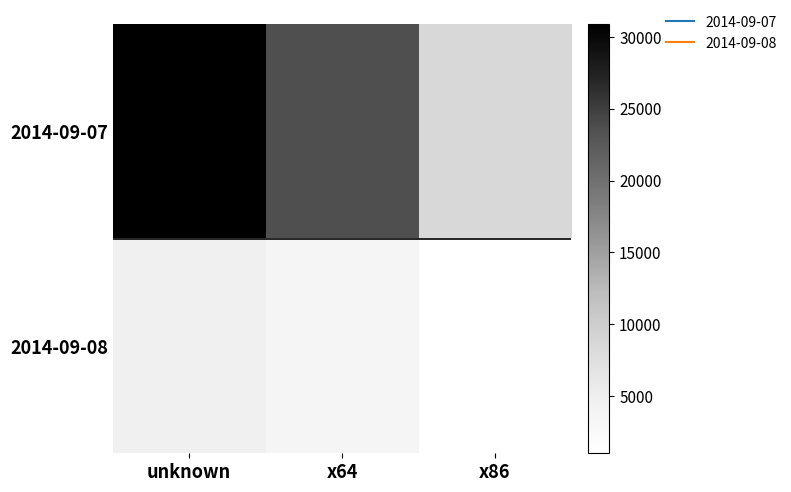

What is the difference between the highest and lowest values at unknown?

26232